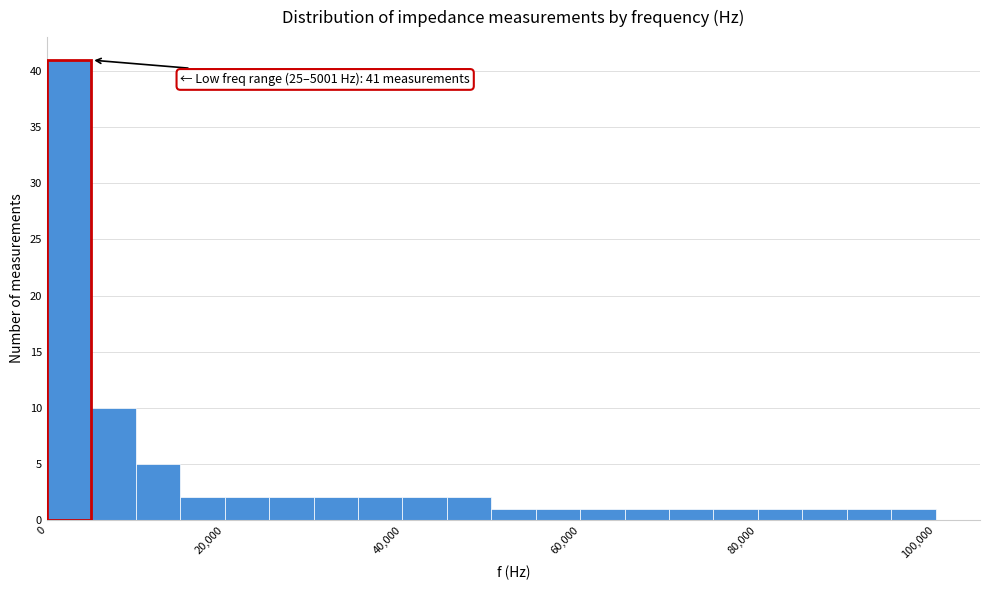

Around what value on the x-axis is the tallest bar? Give the approximate position of its centre, as read against the axis.

2000